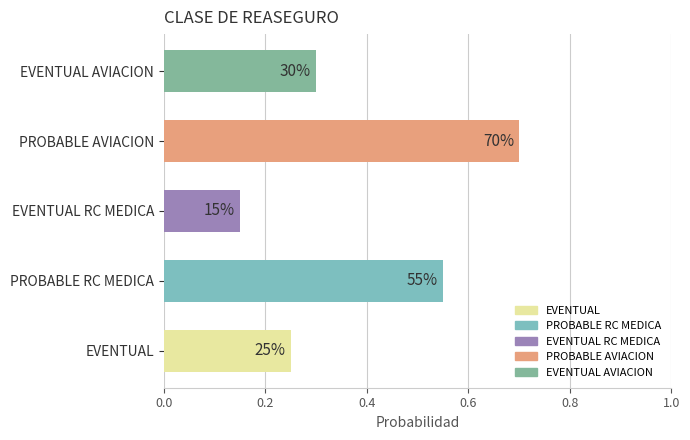

What is the difference between the second highest and minimum values?

0.4